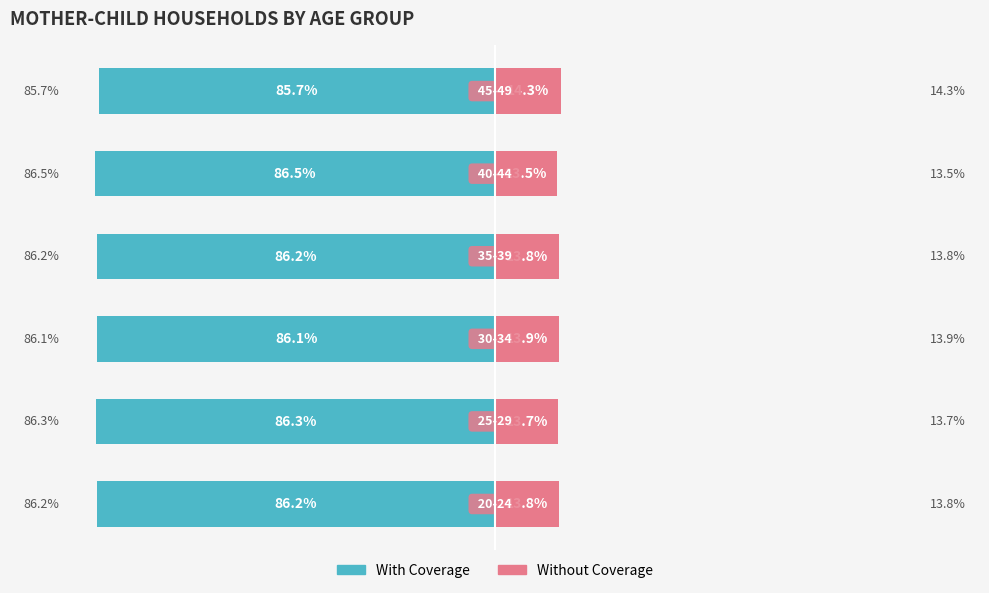

Reading left to right, extract all data points from this chart.

With Coverage: −125=-86.2	−100=-86.3	−75=-86.1	−50=-86.2	−25=-86.5	0=-85.7
Without Coverage: −125=13.8	−100=13.7	−75=13.9	−50=13.8	−25=13.5	0=14.3